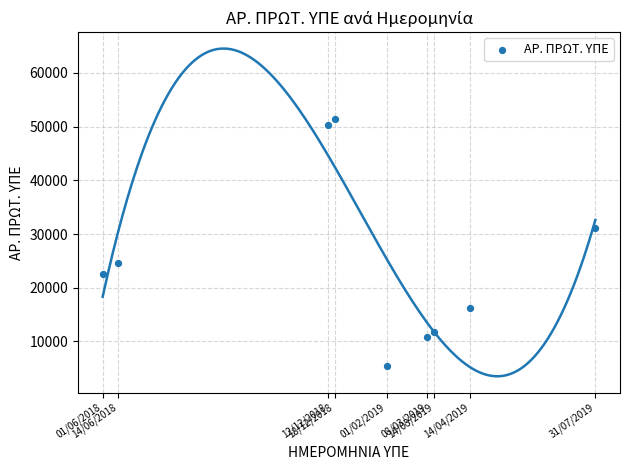

What Y value in the scatter plot is closest to 28426?

31198